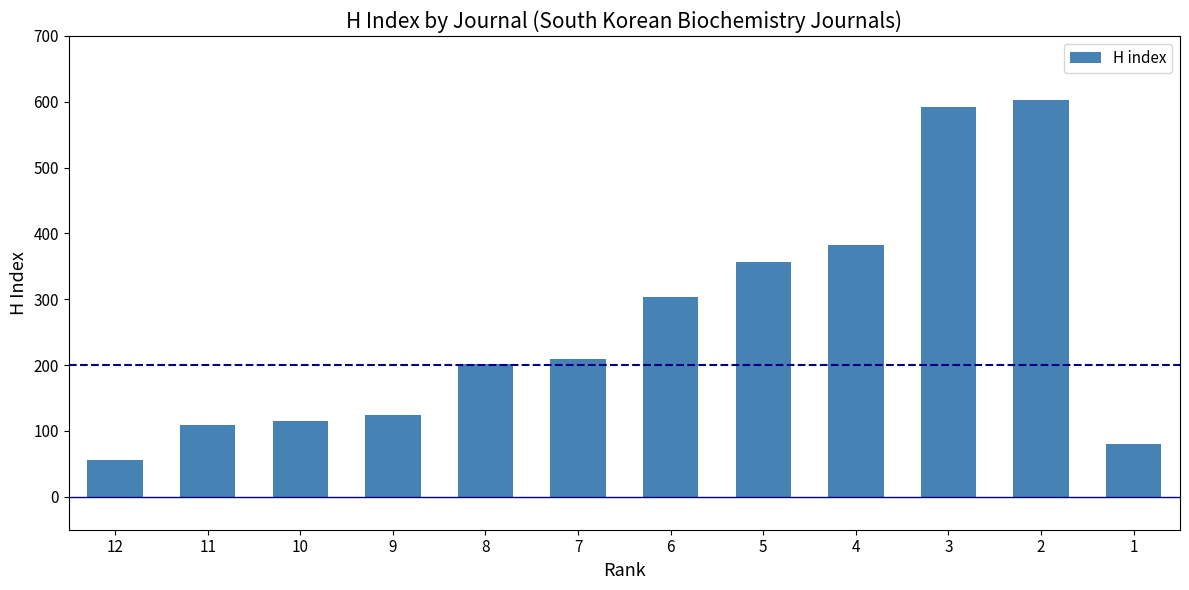

What is the change in value from 4 to 3?

+210